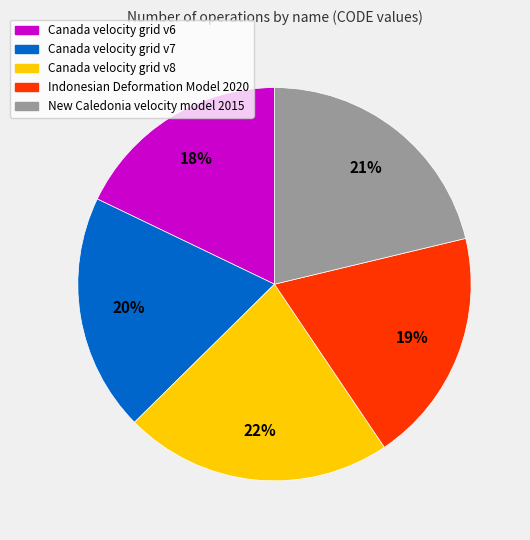

Approximately how many times larger is the value at Canada velocity grid v6 compared to Canada velocity grid v8?

0.8